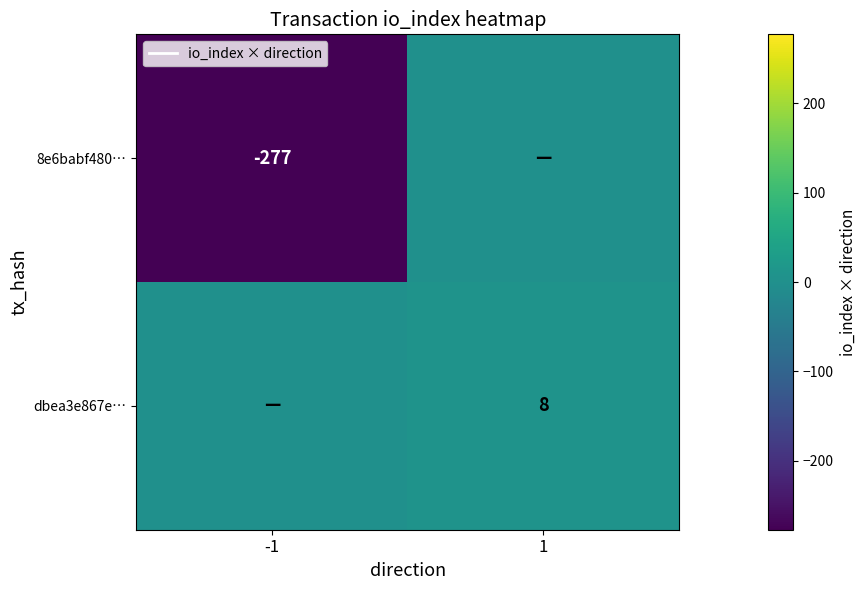

The value of 8e6babf480… at -1 is -277. True or false?

True